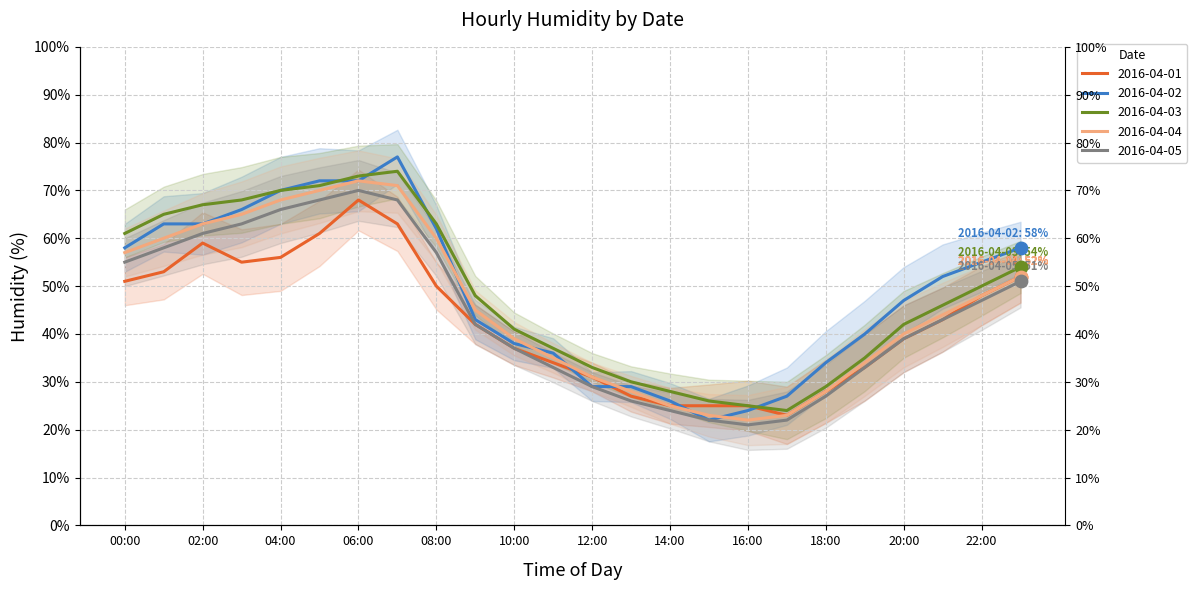

What is the total value across all series at 05:00?

342